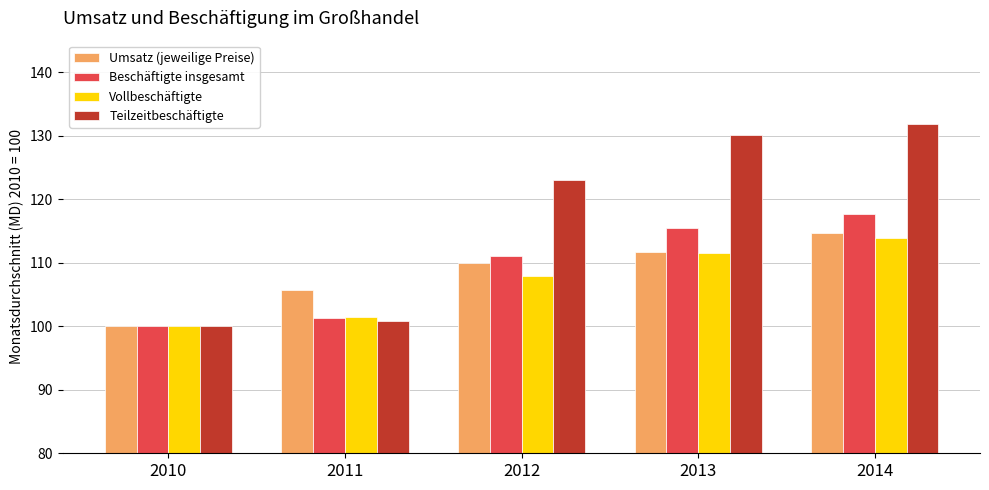

True or false: Teilzeitbeschäftigte has a value of 187.5 at 2014.

False